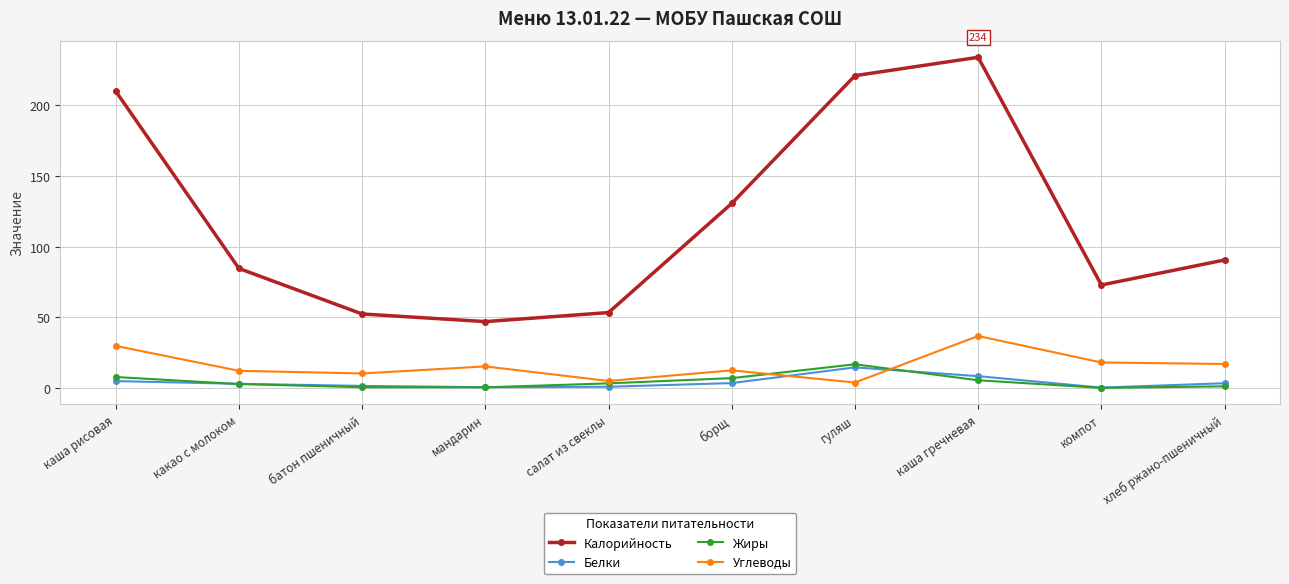

What is the label of the 1st point from the left?

каша рисовая